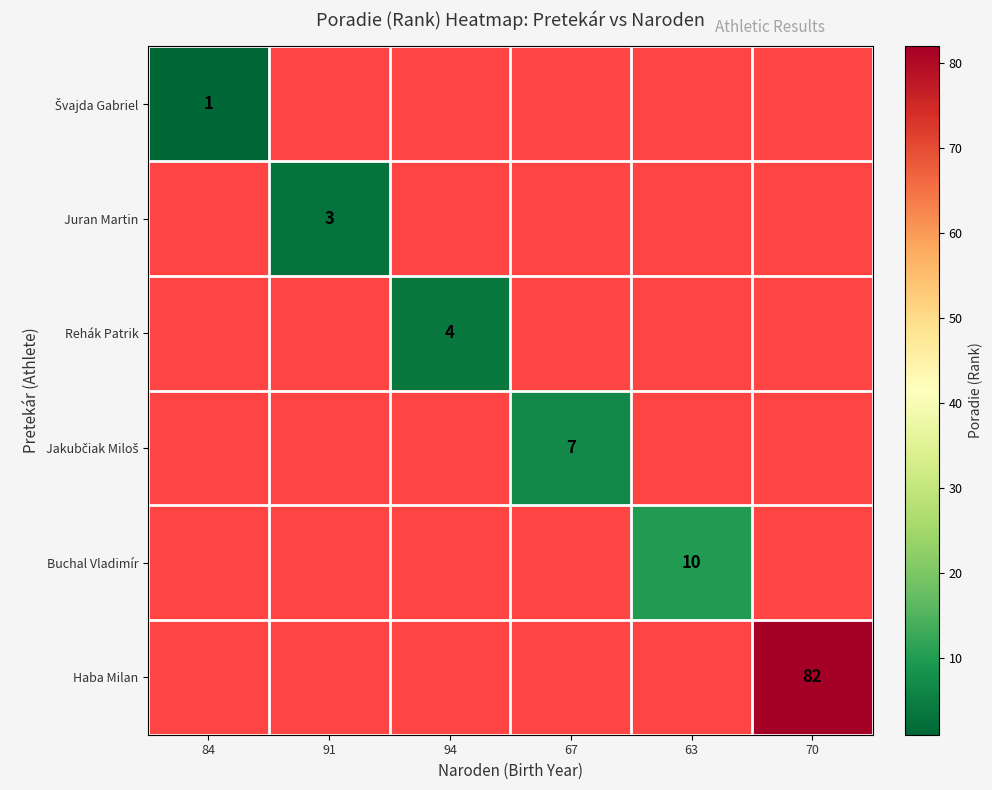

What is the minimum value for Švajda Gabriel?

1.0